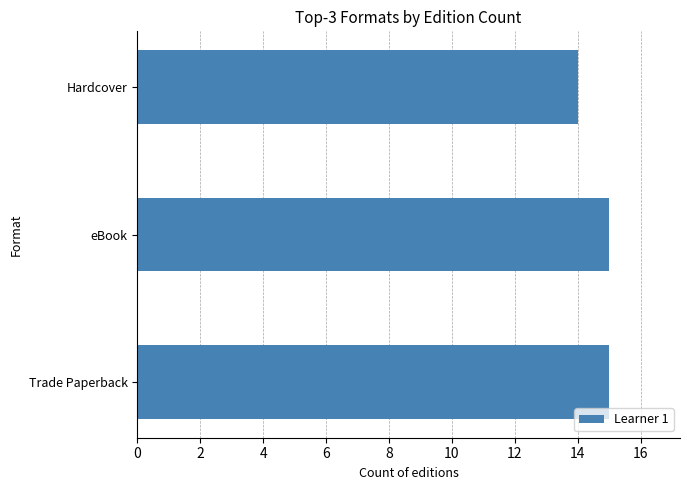

Reading top to bottom, list all the values displayed in this chart.

14	15	15